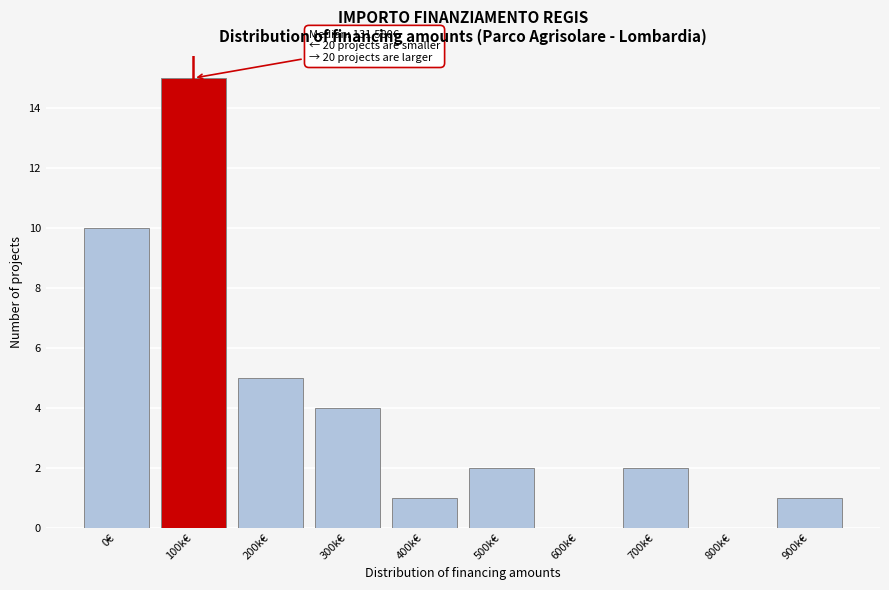

Reading left to right, transcribe all the data shown in this chart.

0€=10	100k€=15	200k€=5	300k€=4	400k€=1	500k€=2	600k€=0	700k€=2	800k€=0	900k€=1